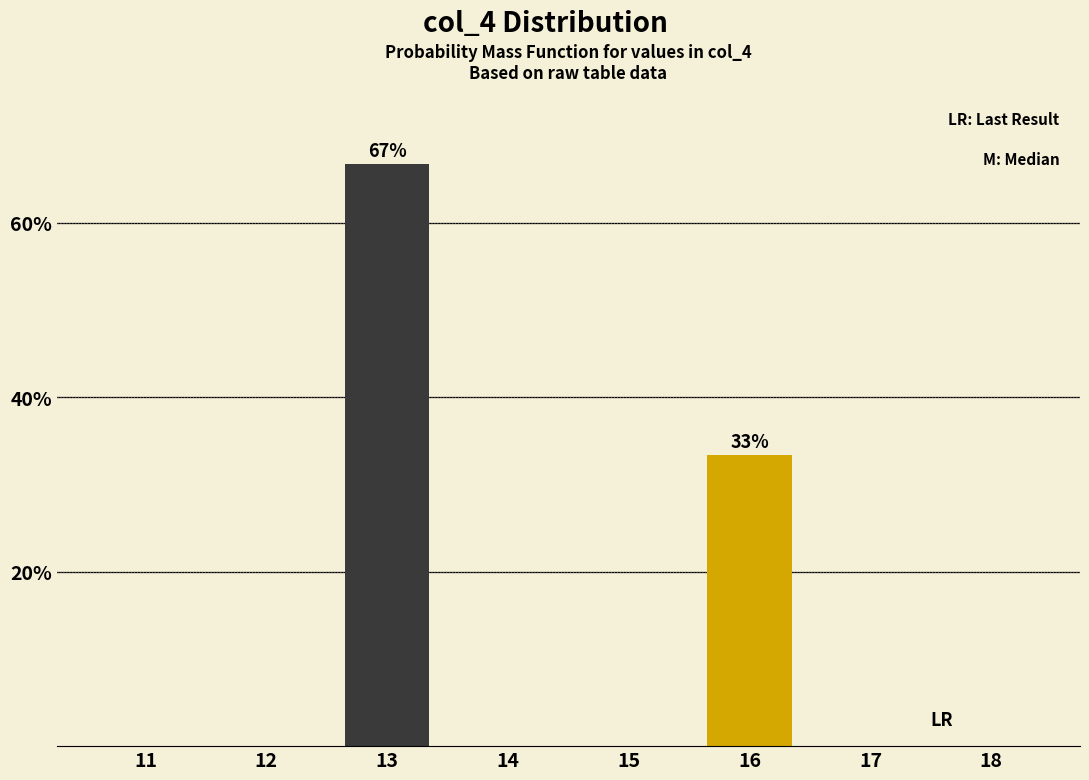

Reading left to right, list all the values displayed in this chart.

11=0.0	12=0.0	13=66.7	14=0.0	15=0.0	16=33.3	17=0.0	18=0.0